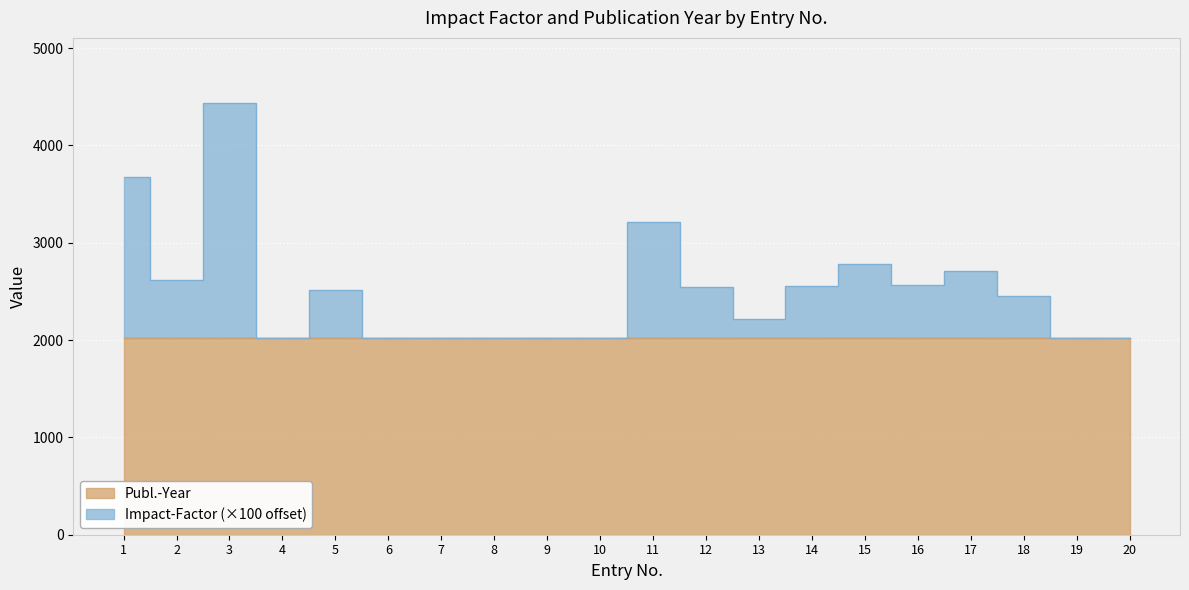

What value does the Impact-Factor series have at 20?

2019.0